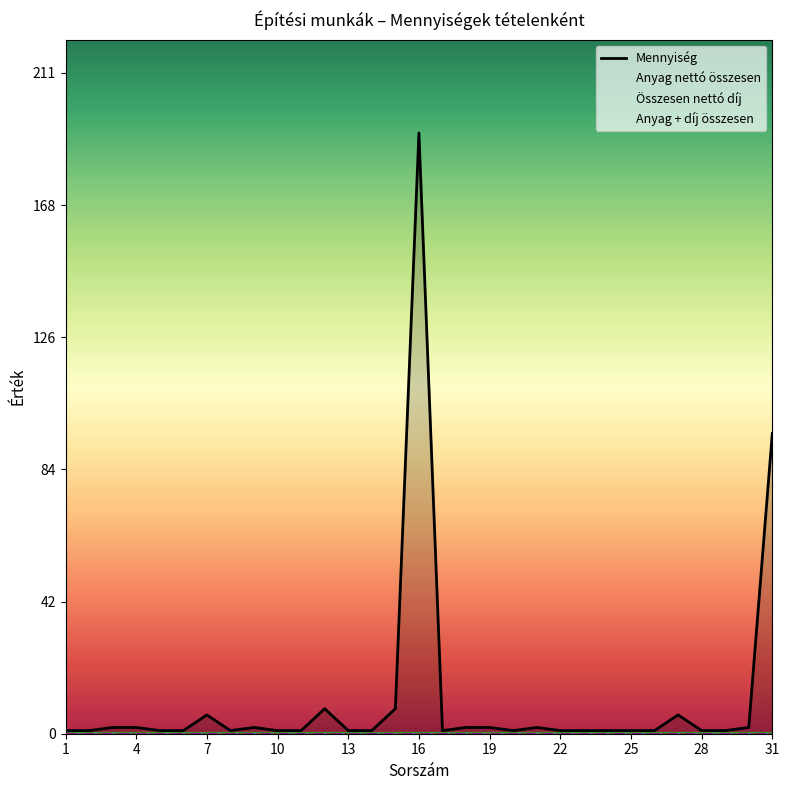

Which label corresponds to the smallest value in the chart?

1